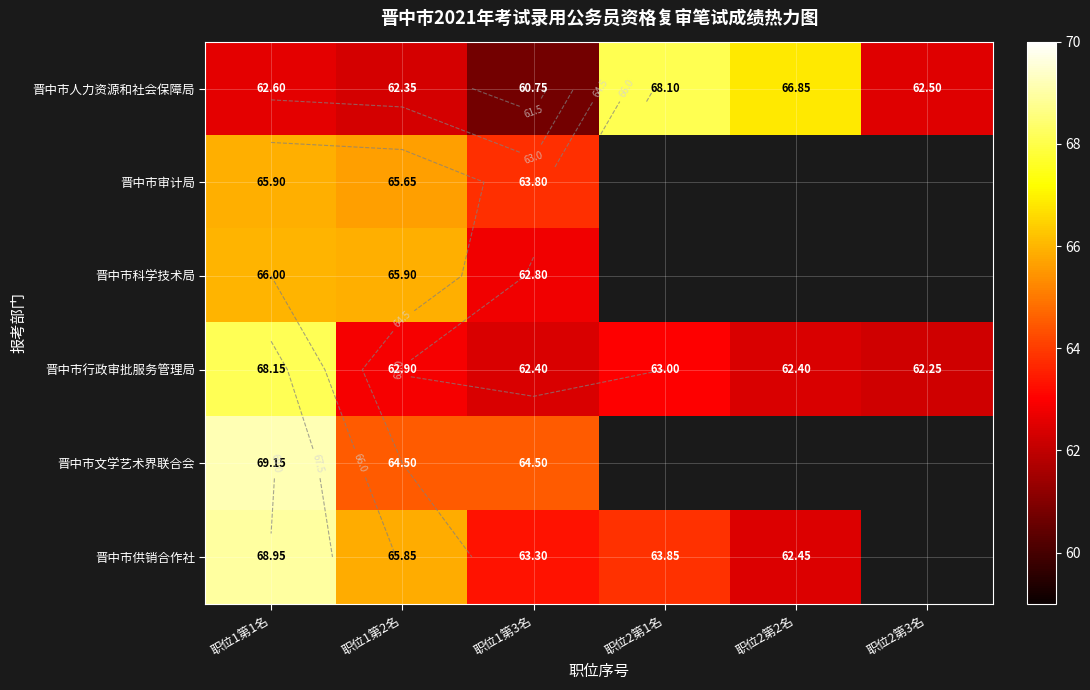

What is the spread (max minus min) of values at 职位2第3名?

62.5